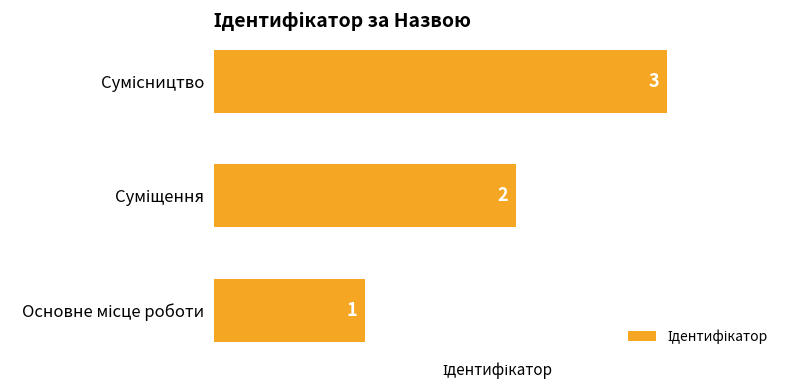

How many data points are less than 2?

1